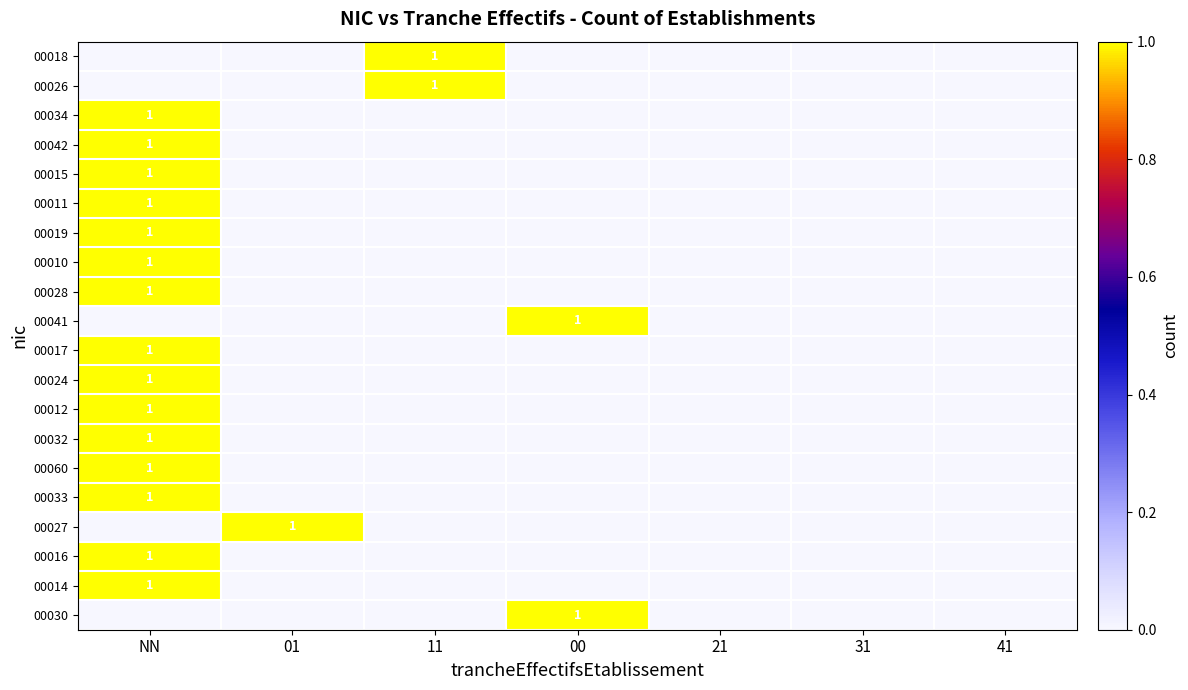

Count the number of data series in this chart.

20